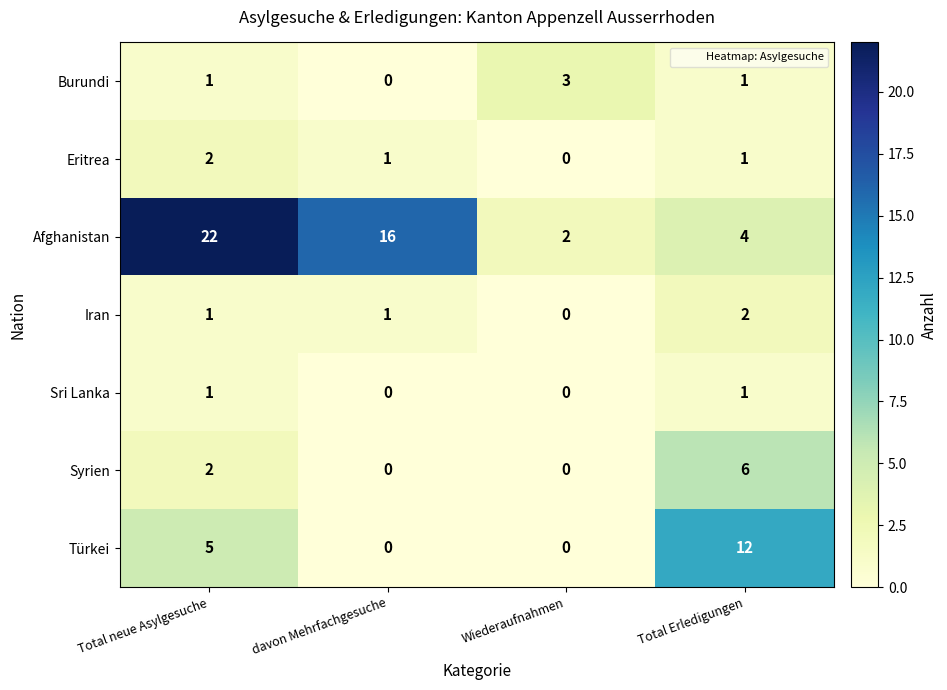

Which series has the largest total across all categories?

Afghanistan